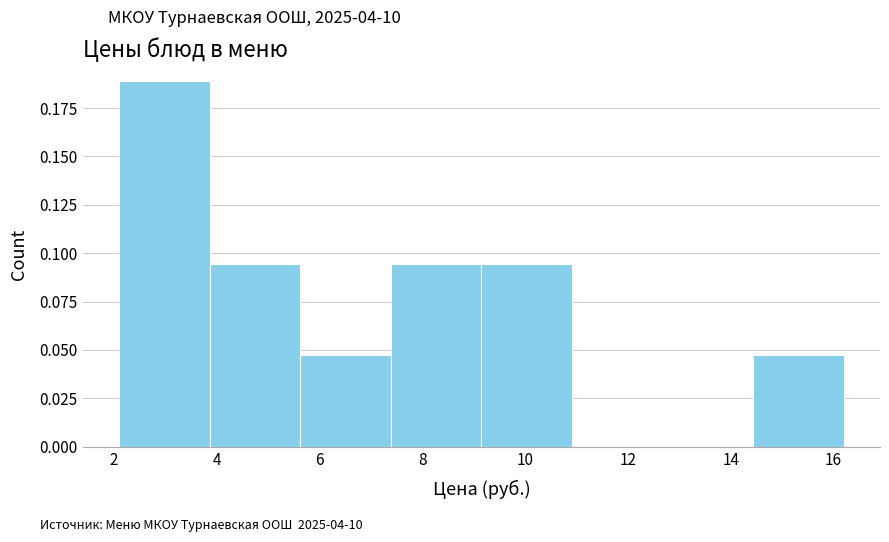

Reading left to right, list every bar in this chart as the range it spans on the x-axis followed by its height. Neither the bar edges nor the heights are printed on the chart, so give them approximately, as read against the axes.

2.2 to 3.8: 0.190
3.8 to 5.6: 0.095
5.6 to 7.4: 0.045
7.4 to 9.2: 0.095
9.2 to 11.0: 0.095
11.0 to 12.6: 0
12.6 to 14.4: 0
14.4 to 16.2: 0.045